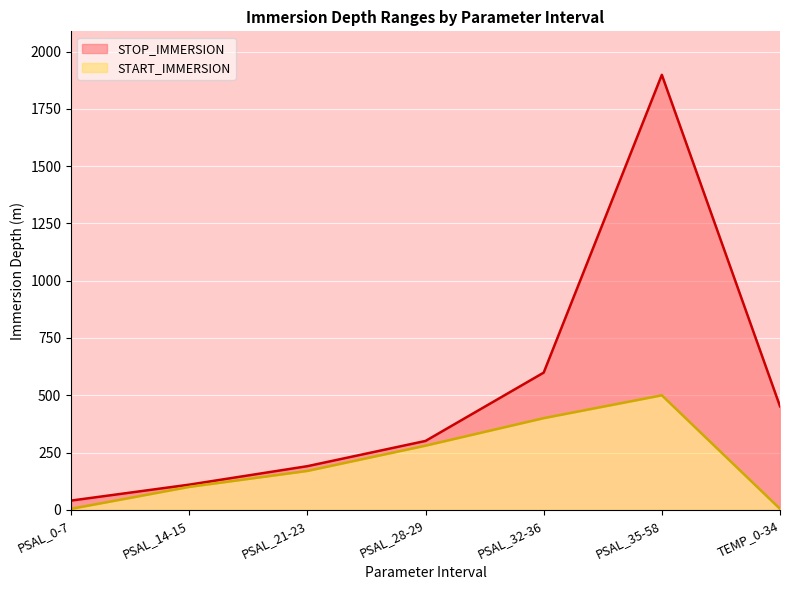

What is the greatest value displayed?

1898.7